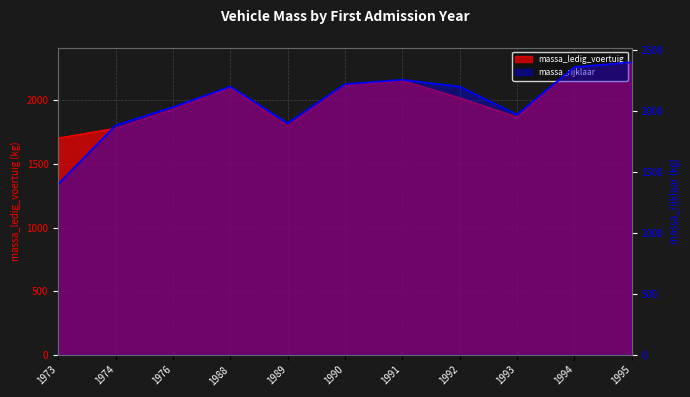

Does the chart display data point markers on the line(s)?

No